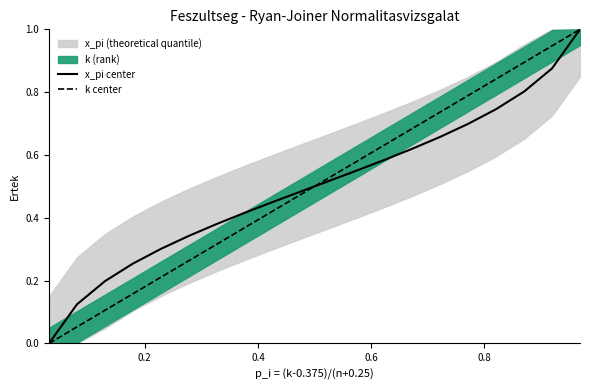

What is the sum of all k center values?

10.0